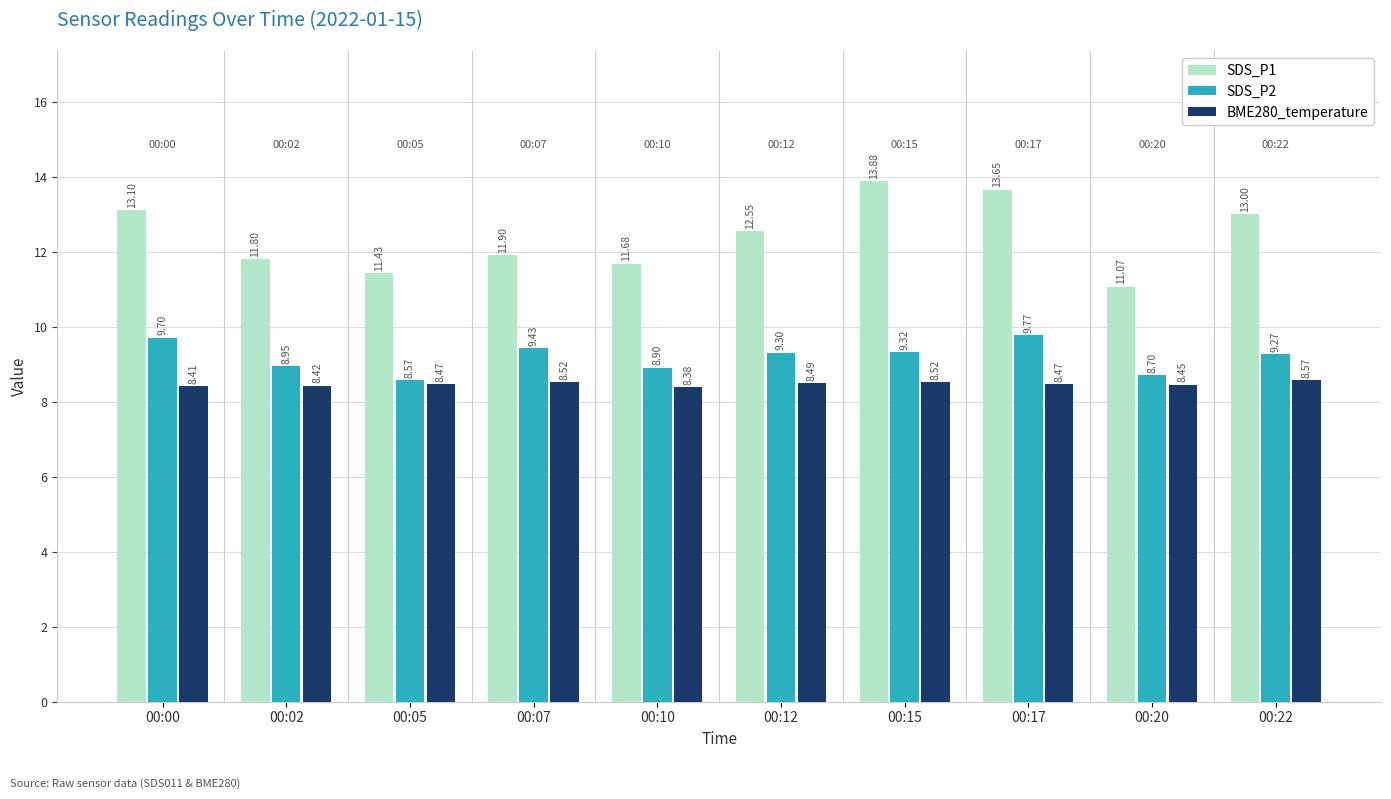

What is the difference between the SDS_P2 values at 00:15 and 00:02?

0.4